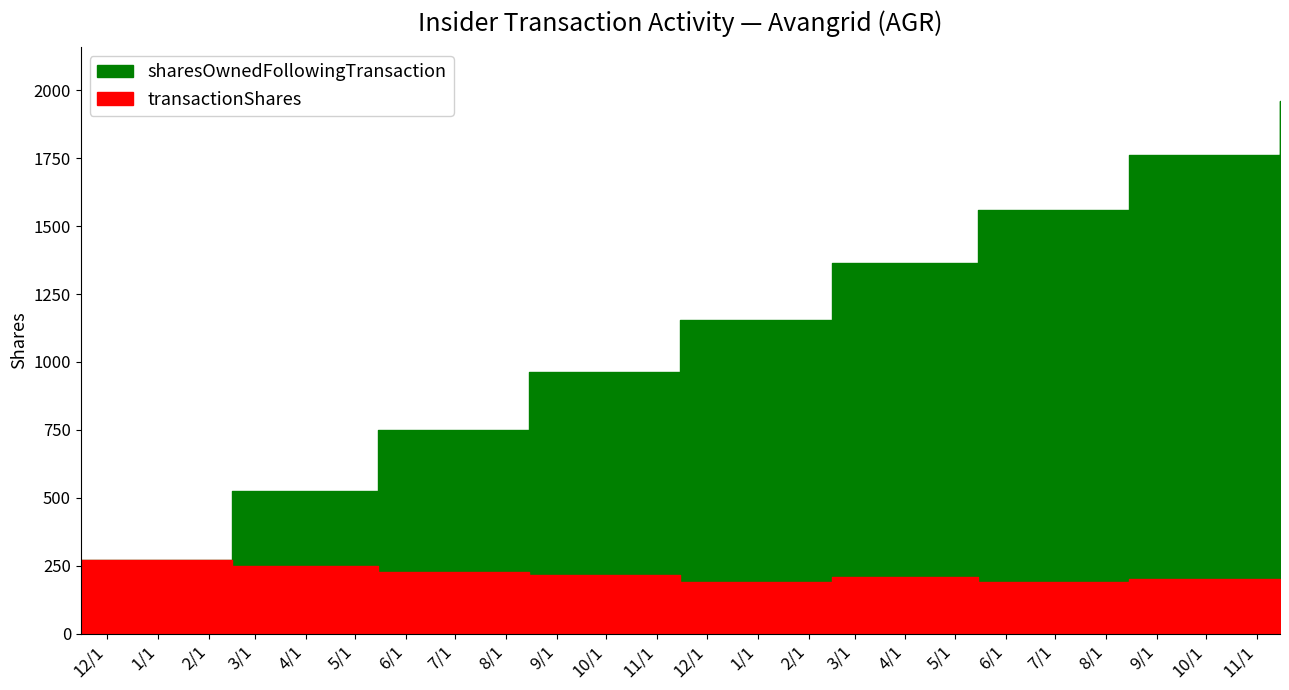

At how many categories does at least one series exceed 1069?

5